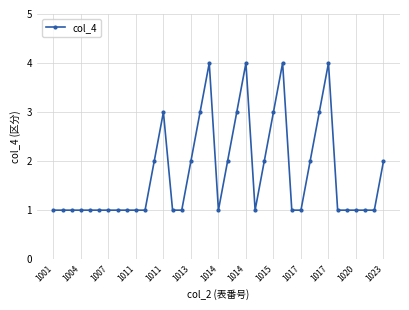

What is the difference between the second highest and minimum values?

3